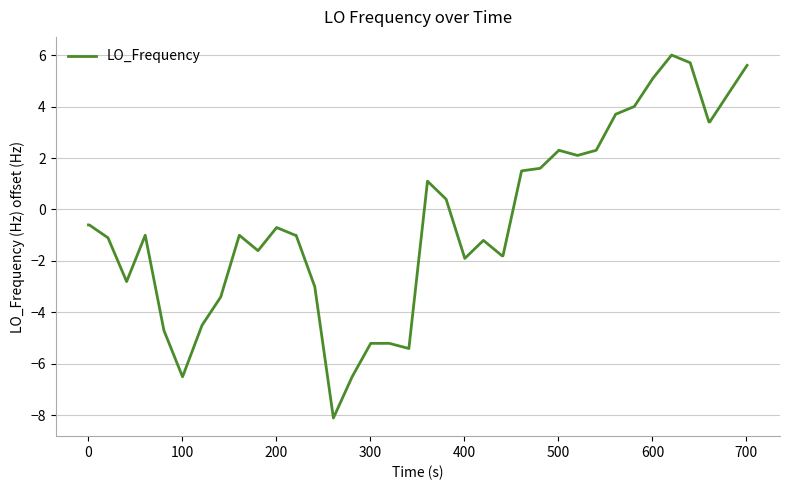

What is the maximum value shown in the chart?

6.0